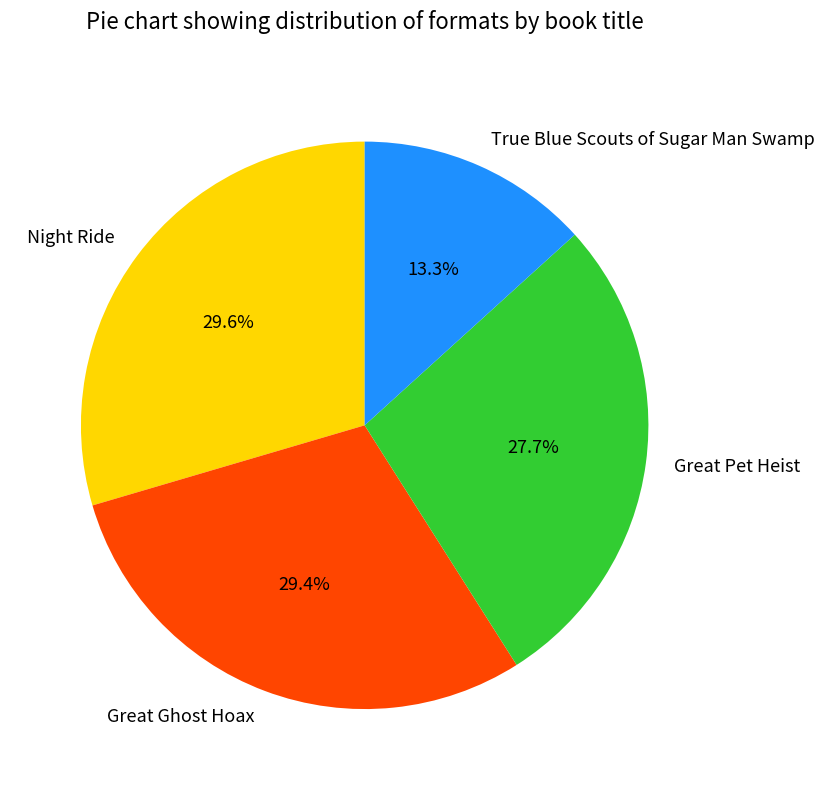

How many slices are in this pie chart?

4